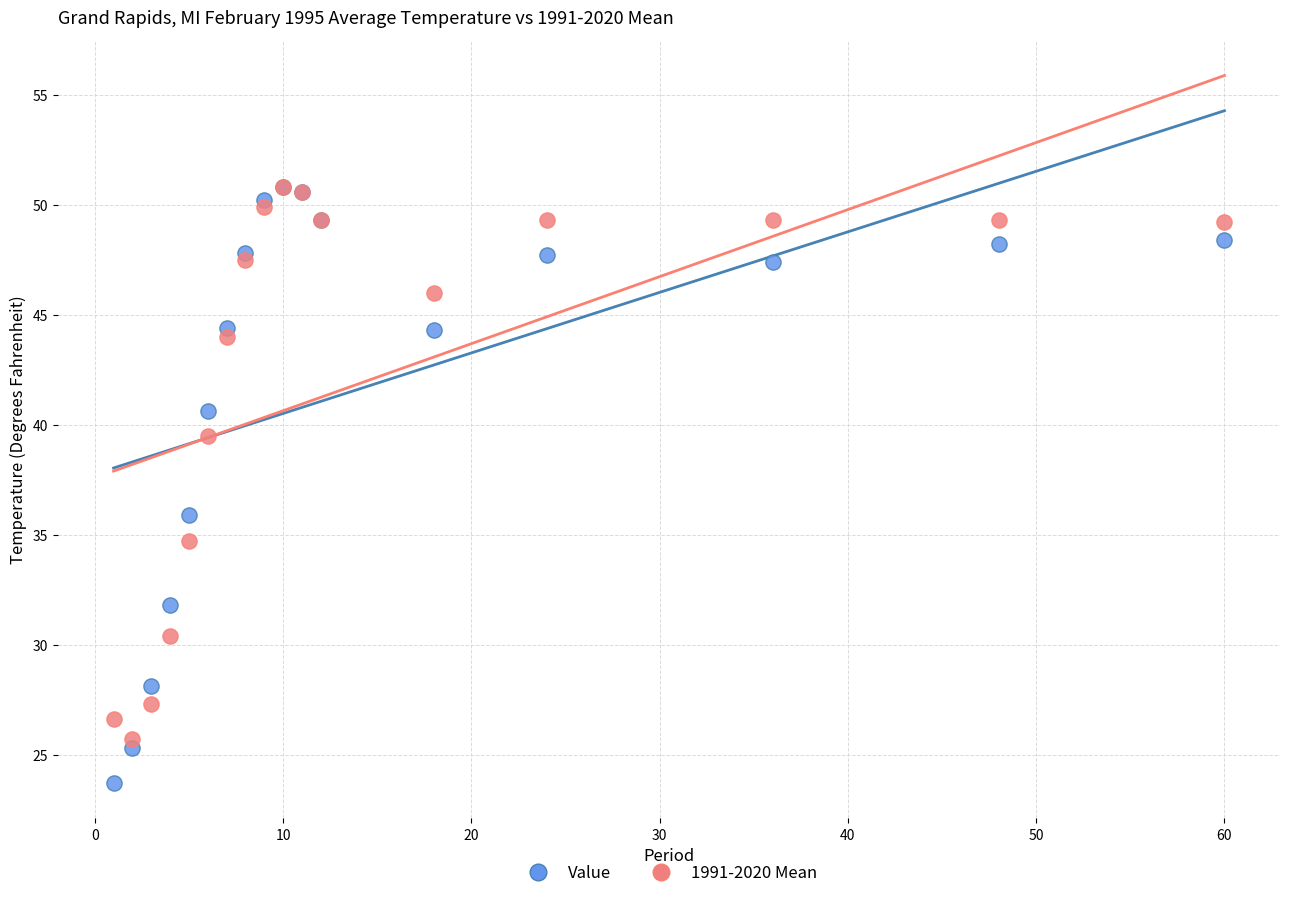

Which series has the widest spread of Y values?

Value